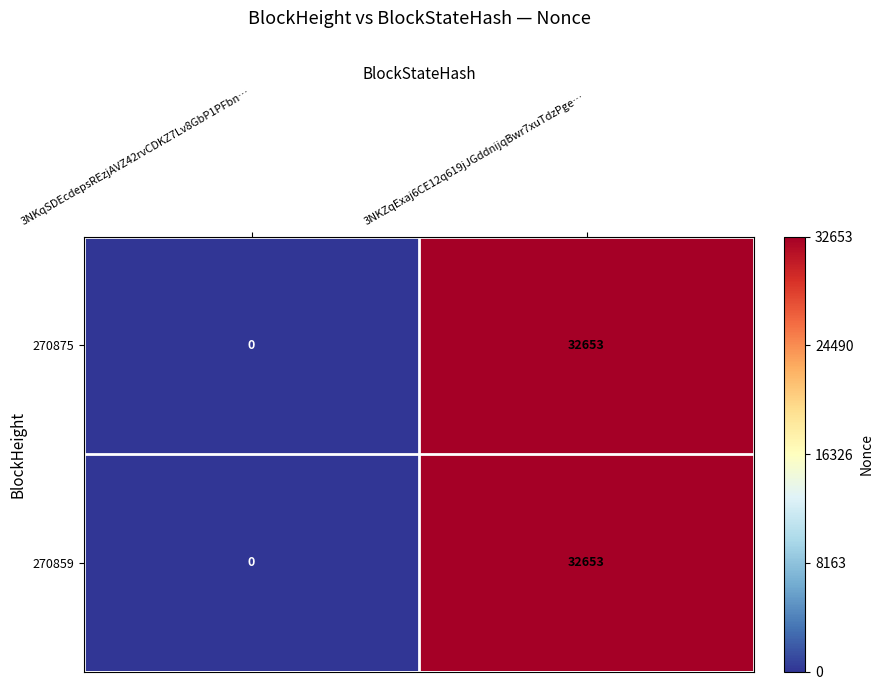

What is the sum of the 270875 values at 3NKqSDEcdepsREzjAVZ42rvCDKZ7Lv8GbP1PFbn… and 3NKZqExaj6CE12q619jJGddnijqBwr7xuTdzPge…?

32653